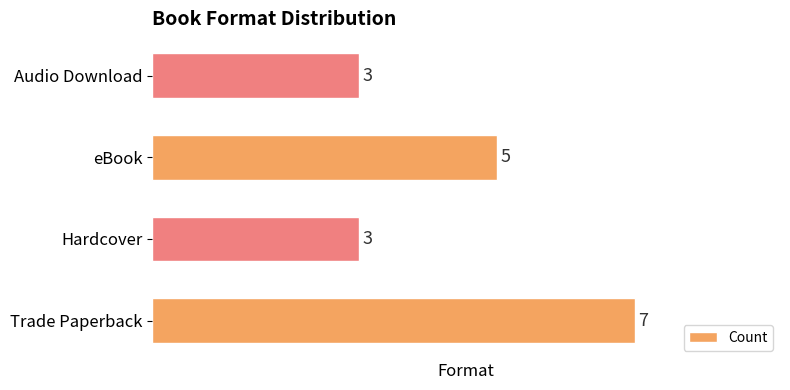

What is the smallest value displayed?

3